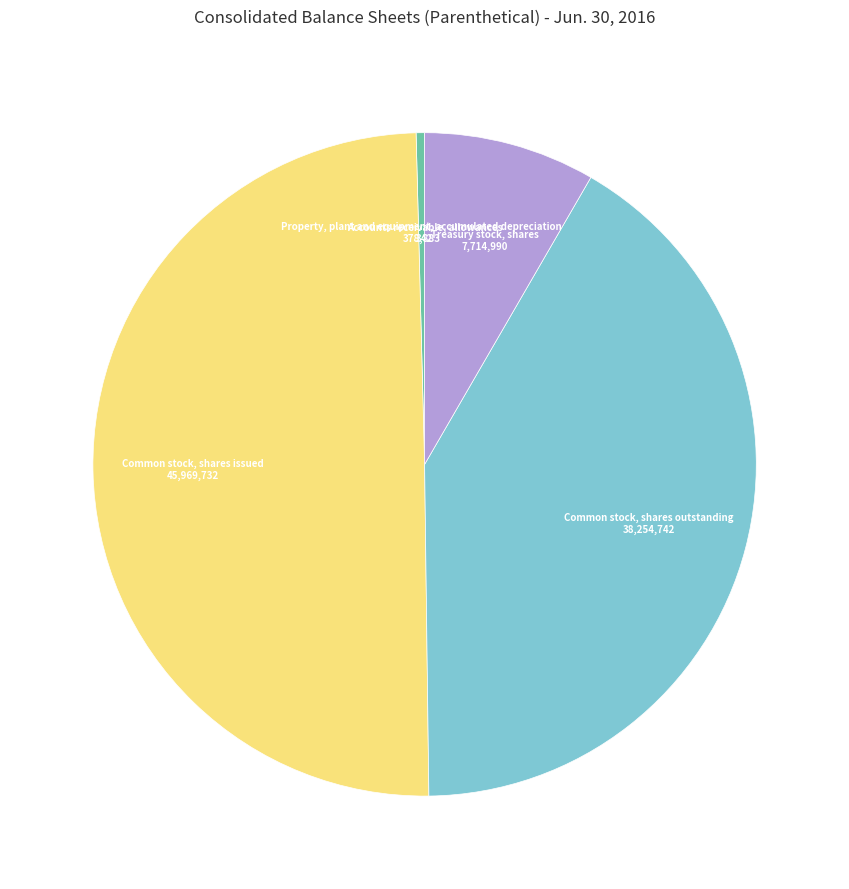

What is the largest slice in the pie chart?

Common stock, shares issued